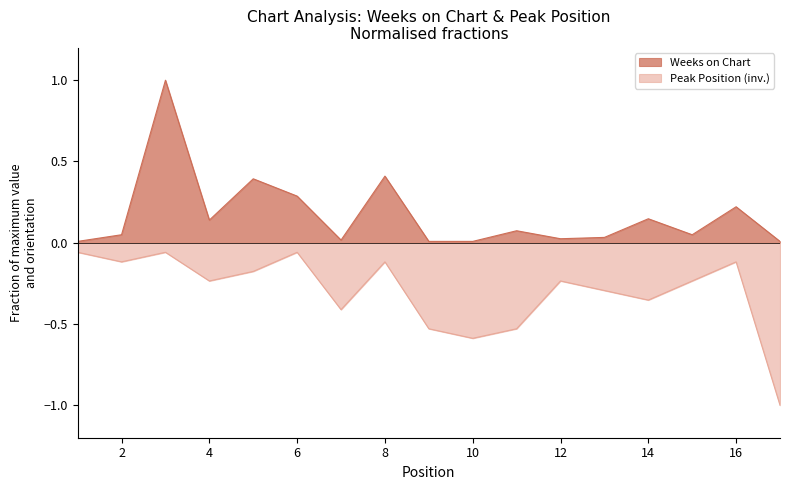

Which series has the largest range (max minus min)?

Weeks on Chart